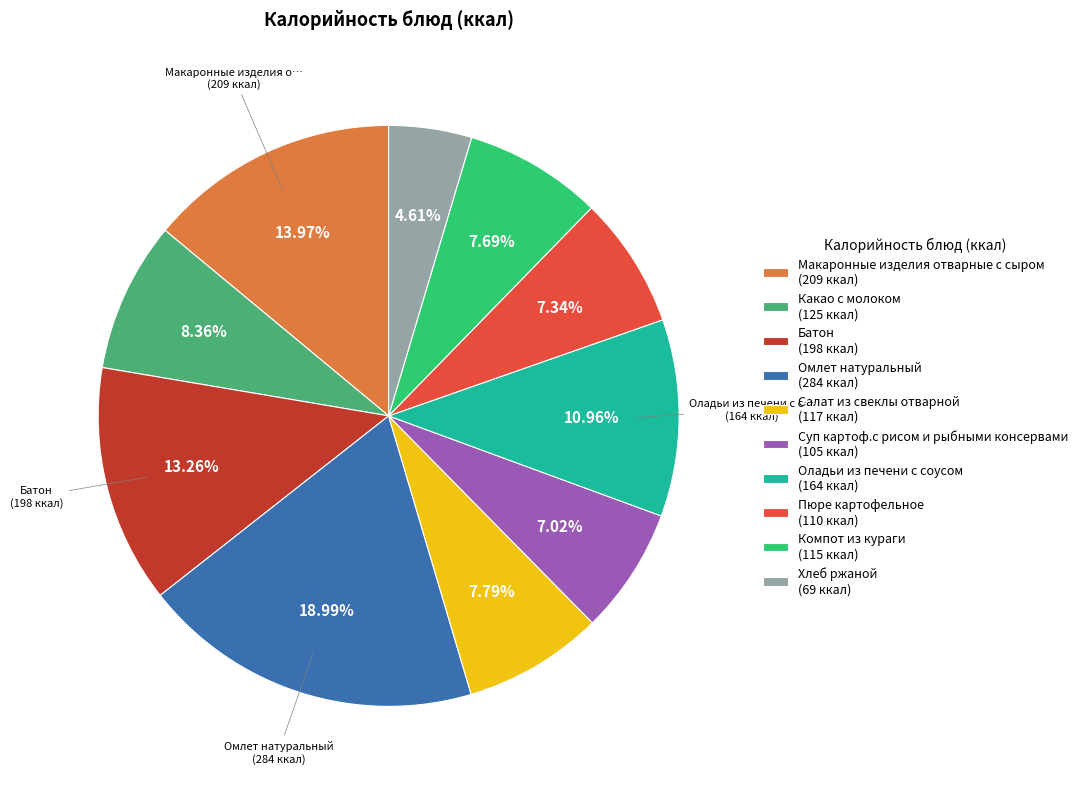

Is there a majority slice in this chart?

No